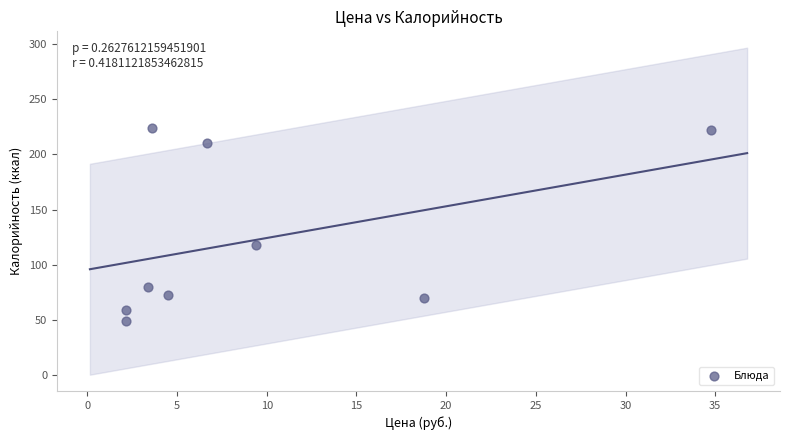

What is the average Y value?

123